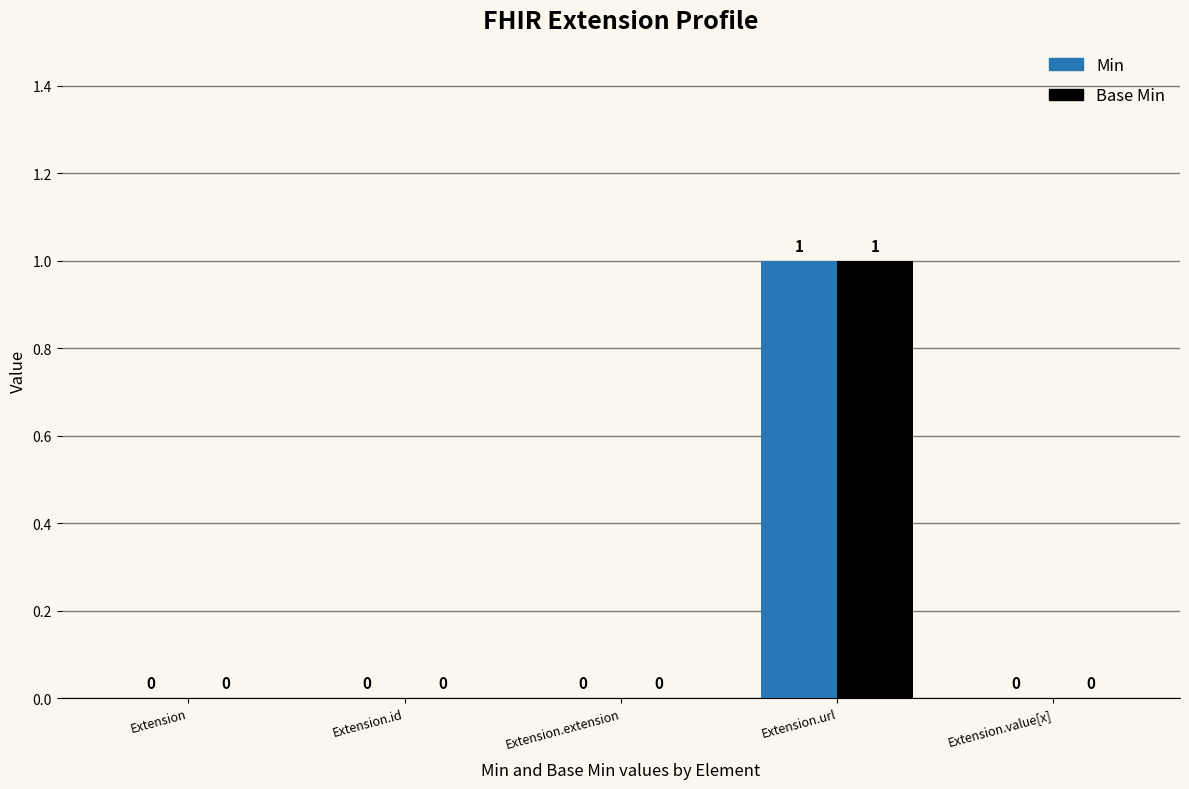

Reading left to right, transcribe all the data shown in this chart.

Min: Extension=0	Extension.id=0	Extension.extension=0	Extension.url=1	Extension.value[x]=0
Base Min: Extension=0	Extension.id=0	Extension.extension=0	Extension.url=1	Extension.value[x]=0